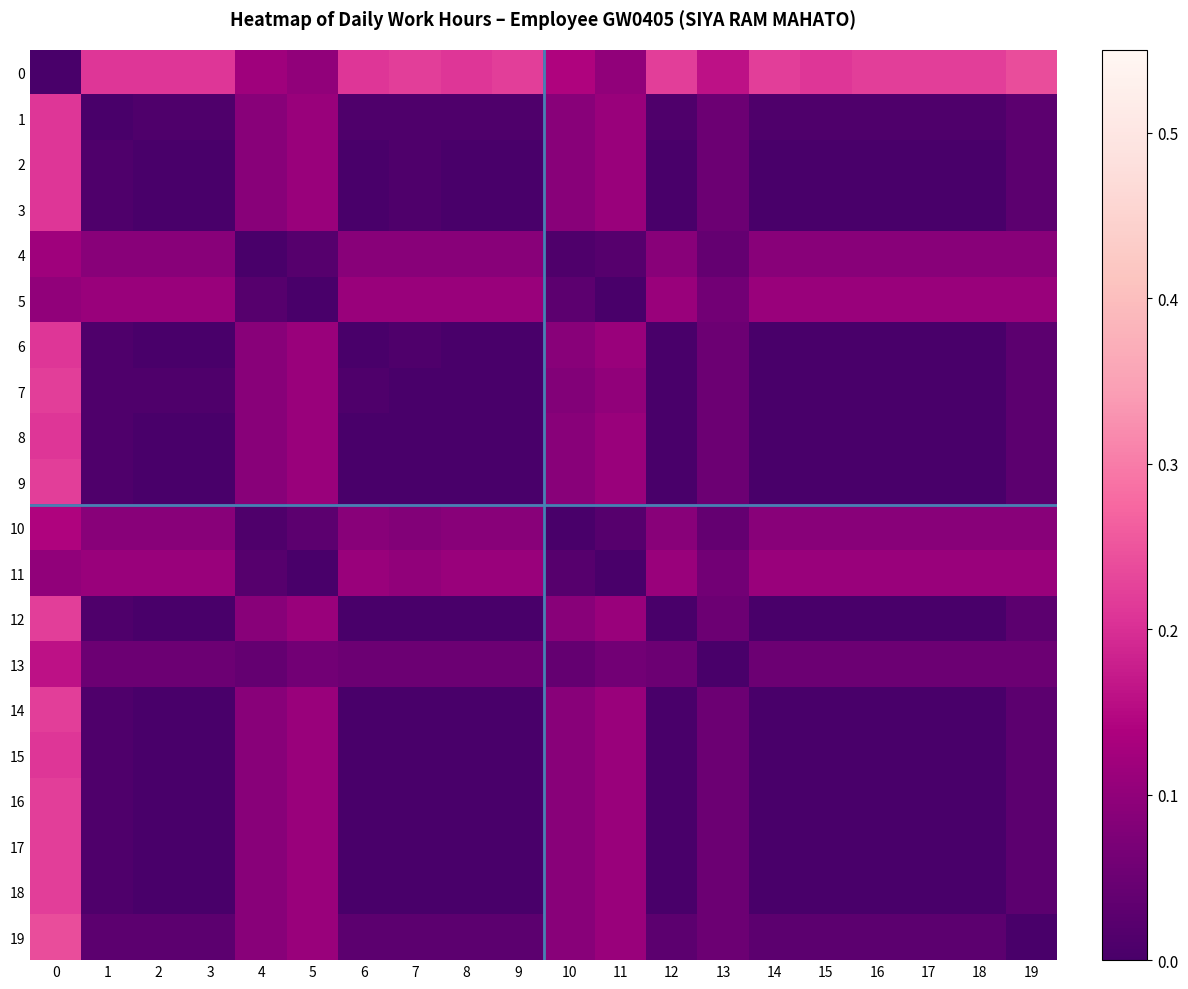

At 11, list the series in order from smallest to largest.

5, 11, 4, 10, 13, 0, 7, 1, 2, 3, 6, 8, 9, 12, 14, 15, 16, 17, 18, 19